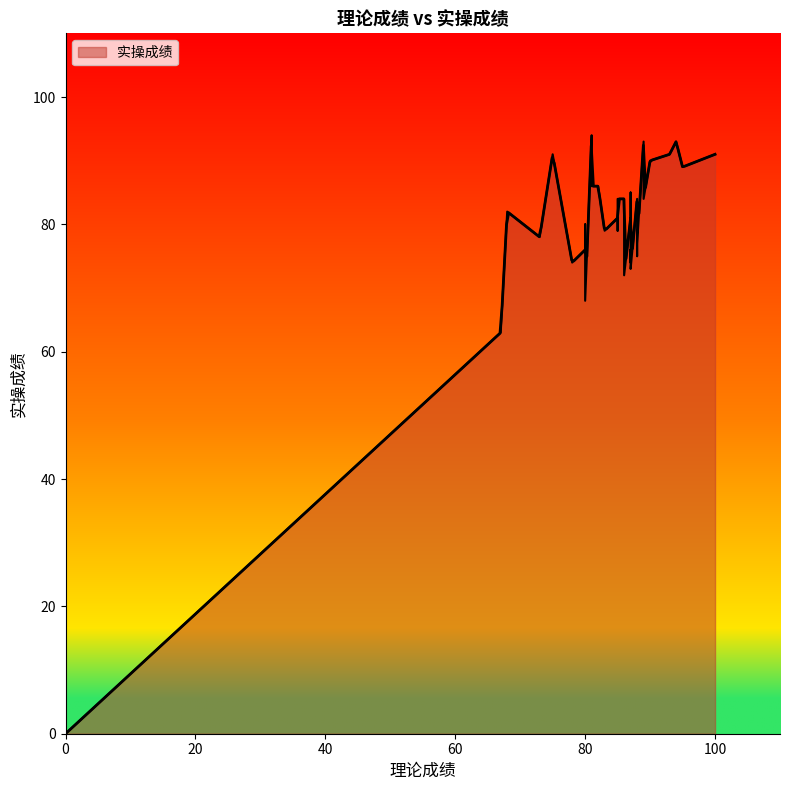

What is the label of the 32nd point from the right?

80